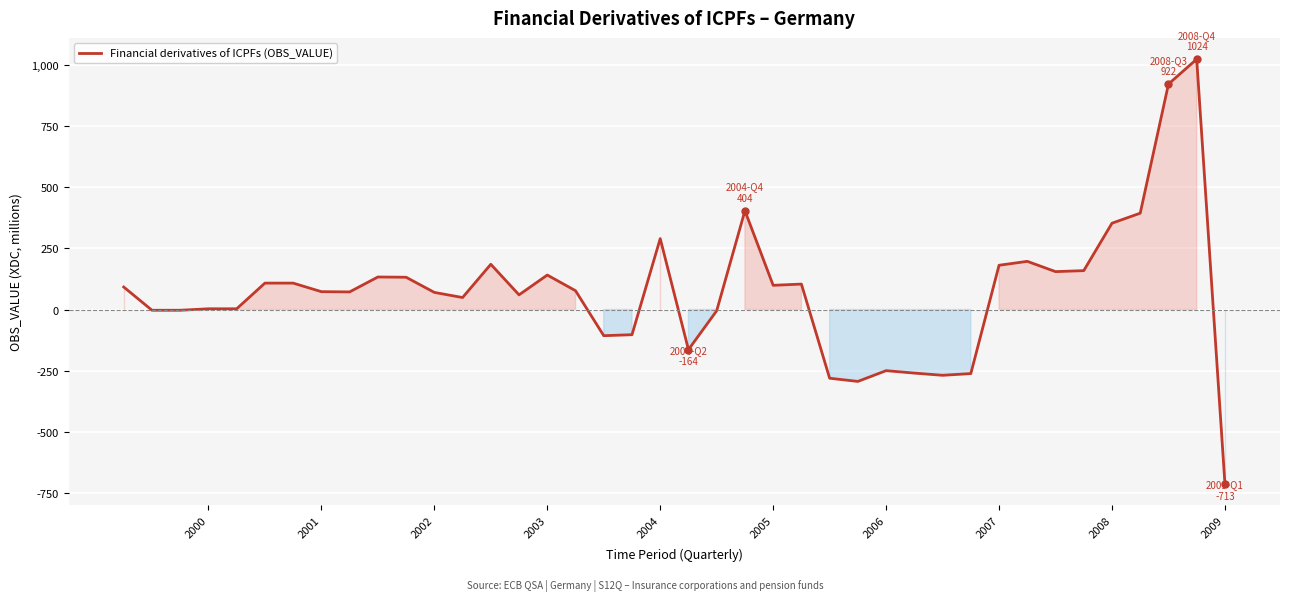

What is the maximum value shown in the chart?

1024